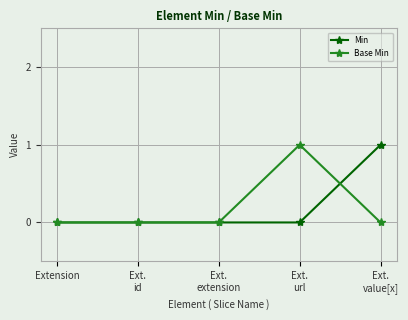

True or false: Base Min has more than 2 interior local peaks.

False